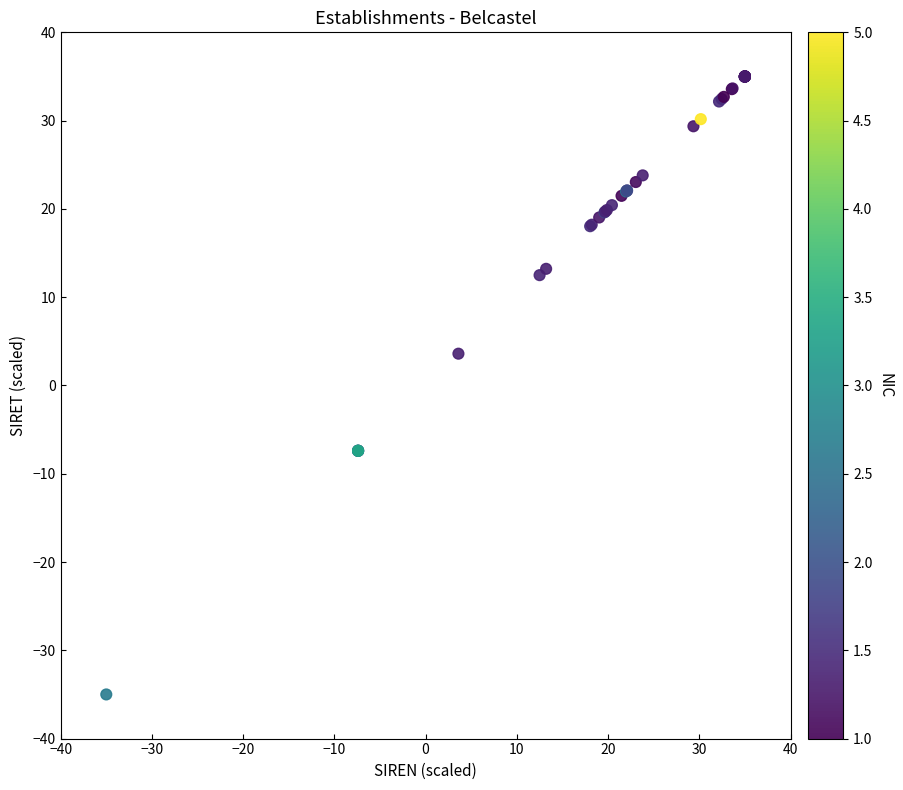

What Y value in the scatter plot is closest to 0?

3.6